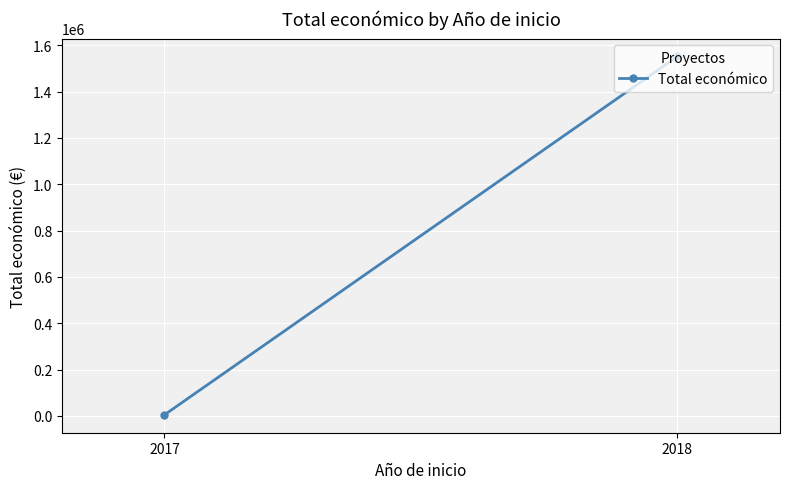

What is the difference between the maximum and minimum values?

1546814